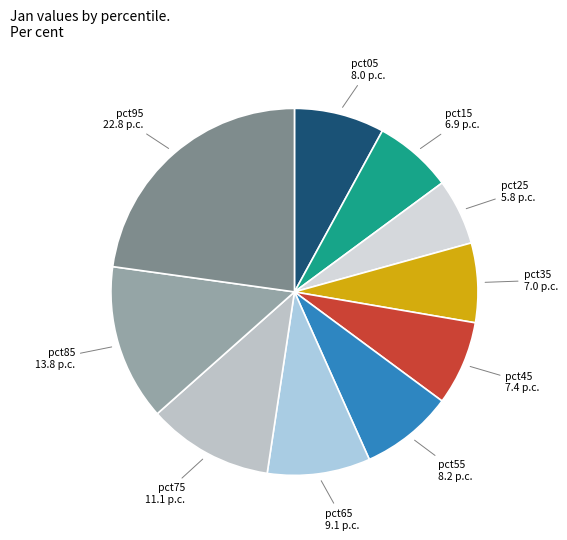

Is it true that pct45 is 13% of the pie?

False